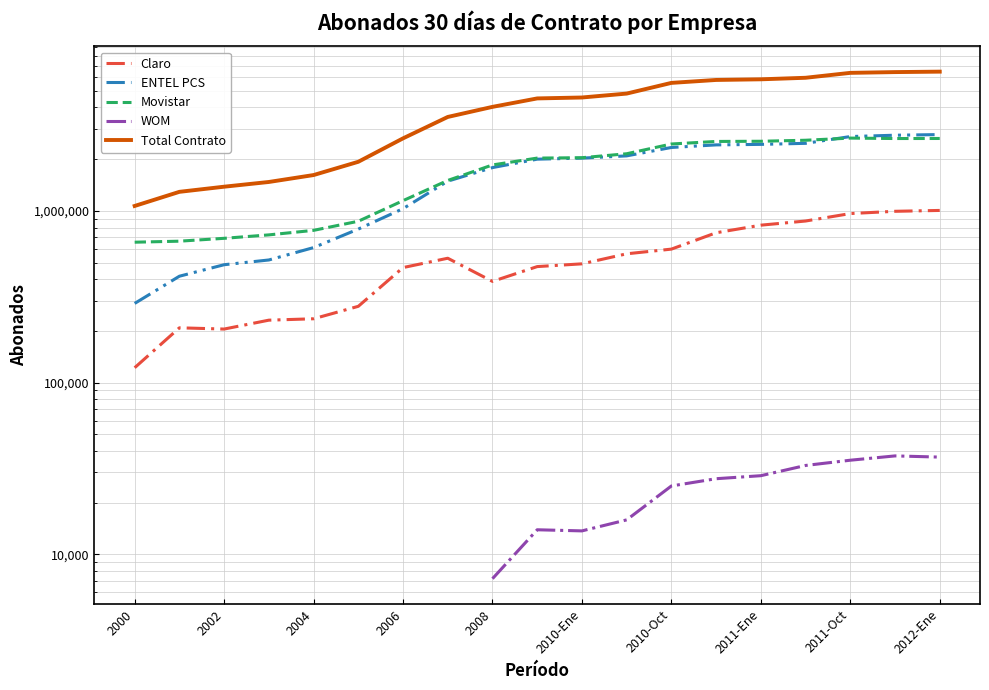

Does the chart display data point markers on the line(s)?

No